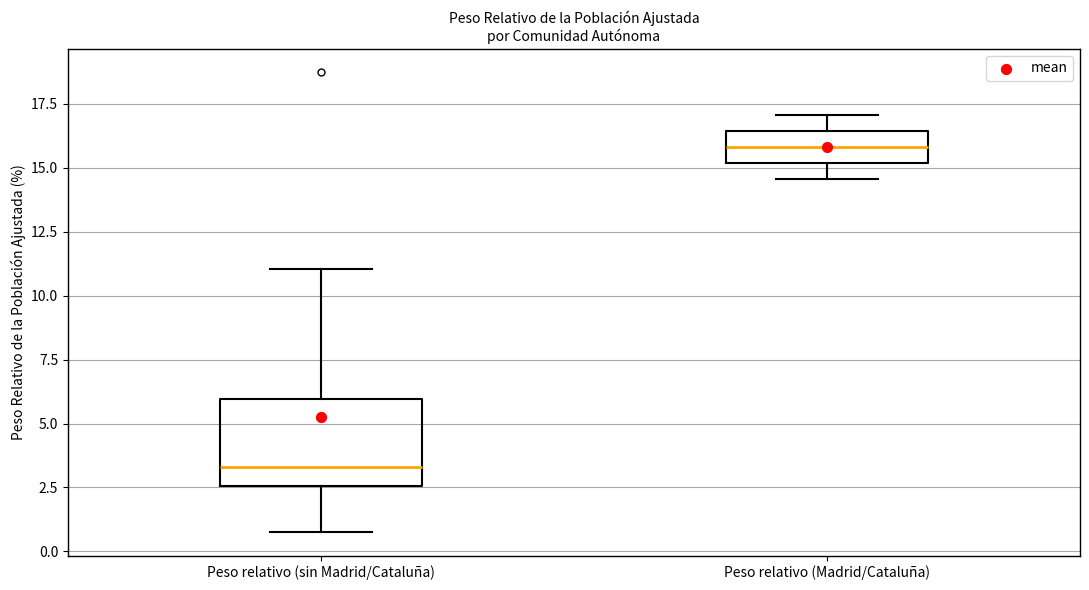

Reading left to right, read every box against the y-axis: the position of its median line, the range the box covers, and the ends of its whiskers. The values are not printed on the chart, so give them approximately, as read against the axis.

Peso relativo (sin Madrid/Cataluña): median 3.5, box 2.5 to 6.0, whiskers 0.5 to 11.0
Peso relativo (Madrid/Cataluña): median 16.0, box 15.0 to 16.5, whiskers 14.5 to 17.0